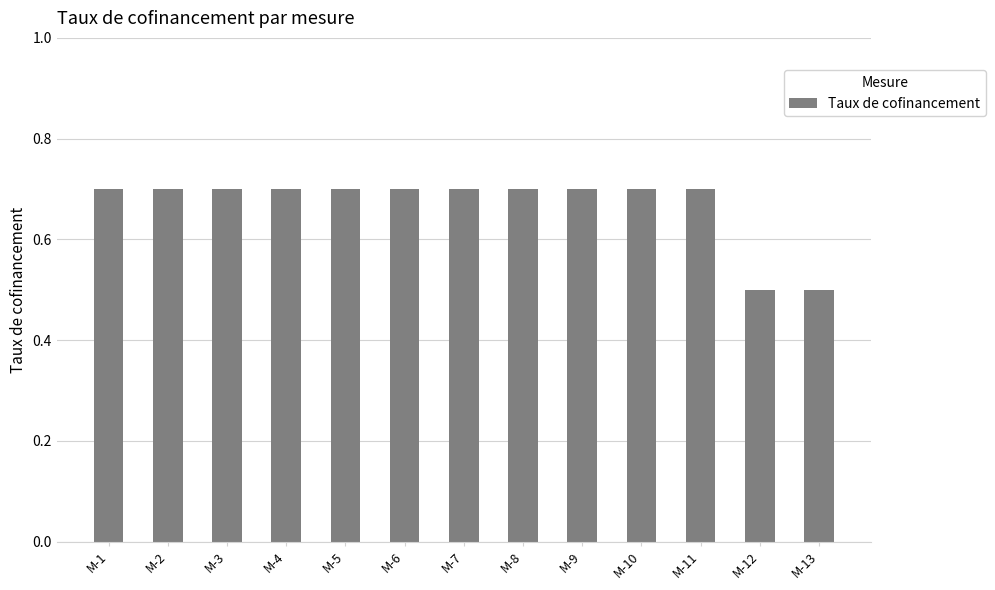

What is the value of the 11th bar from the left?

0.7